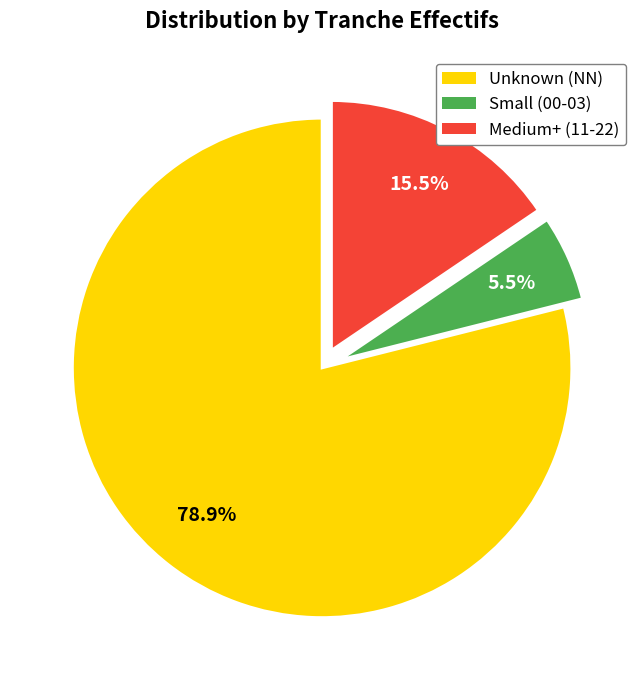

What is the majority slice?

Unknown (NN)